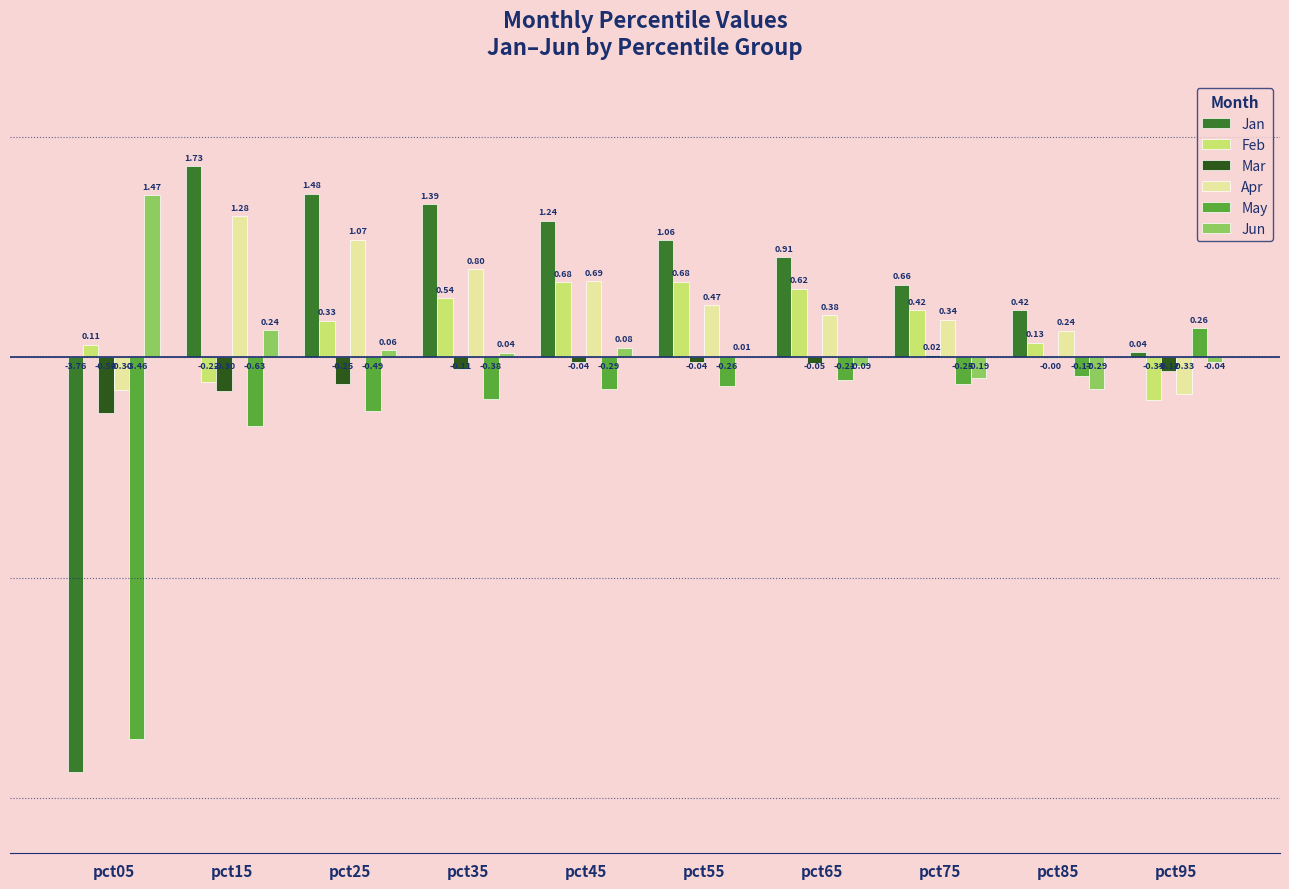

What is the sum of all Jan values?

5.2